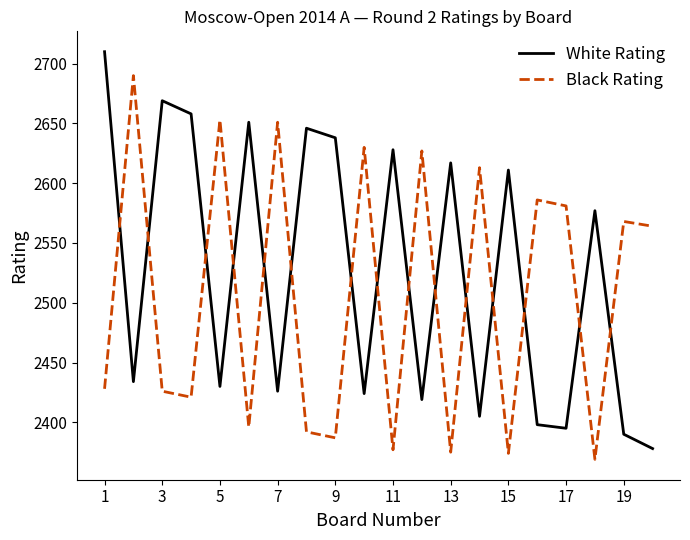

True or false: White Rating has more than 2 points higher than both neighbors.

True